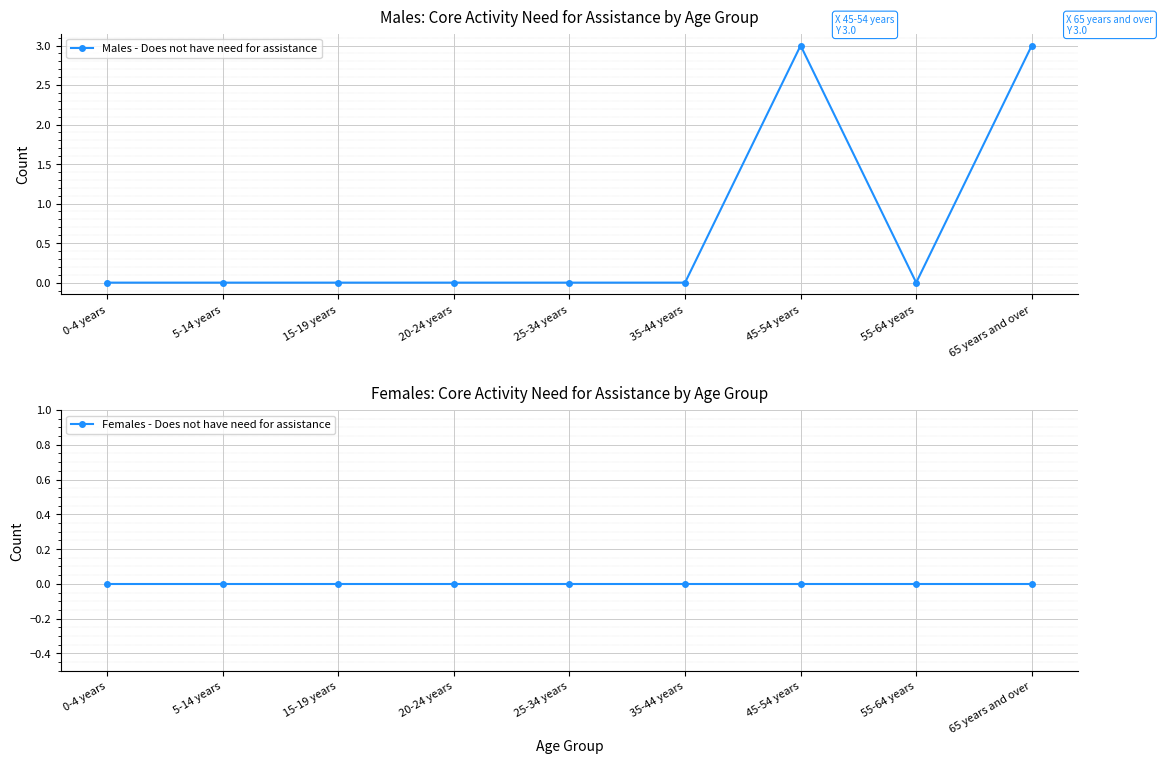

True or false: Females - Does not have need for assistance and Males - Does not have need for assistance intersect in this chart.

False